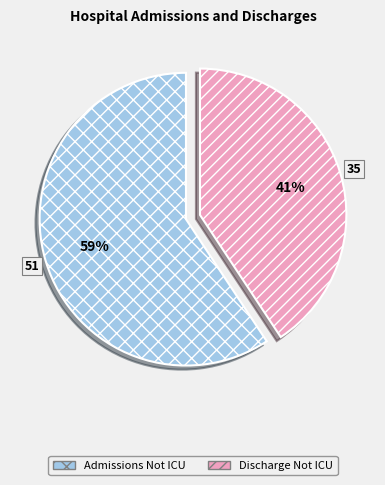

Which has a higher value, Discharge Not ICU or Admissions Not ICU?

Admissions Not ICU